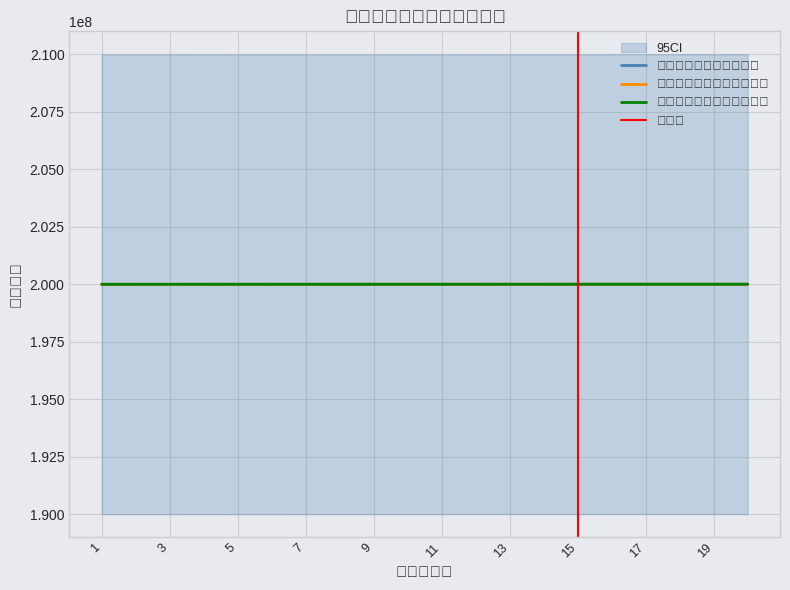

Where is the first local maximum for あん摩施術管理者登録番号?

7